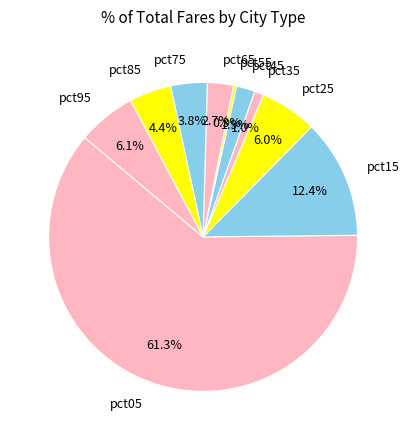

What is the largest slice in the pie chart?

pct05